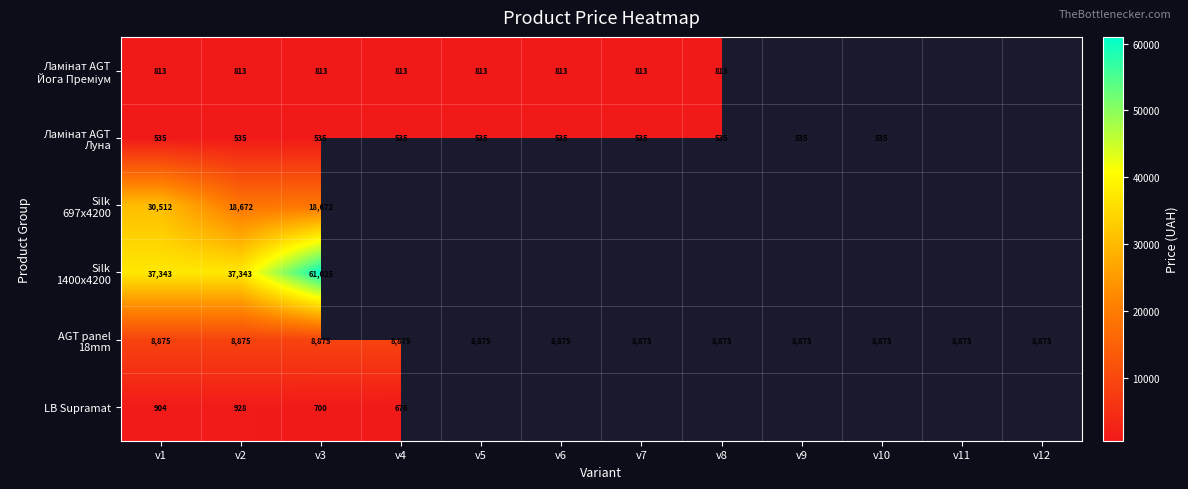

The Ламінат AGT Йога Преміум series shows 813.0 at v4. True or false?

True